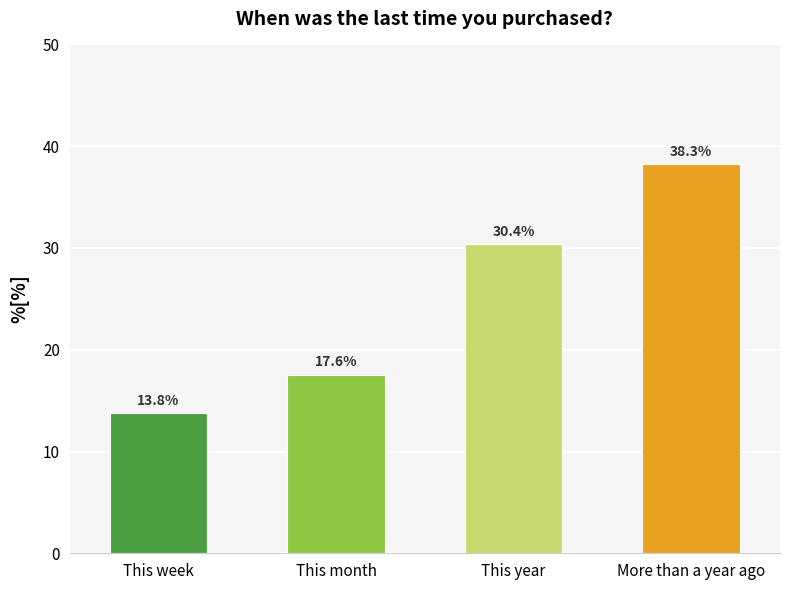

List the labels in order of value, largest first.

More than a year ago, This year, This month, This week